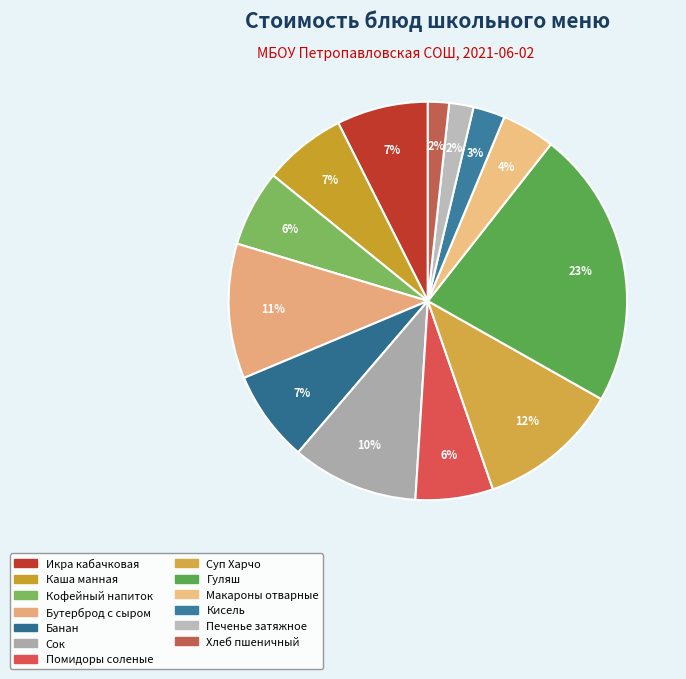

What percentage is the Гуляш slice, to the nearest percent?

23%